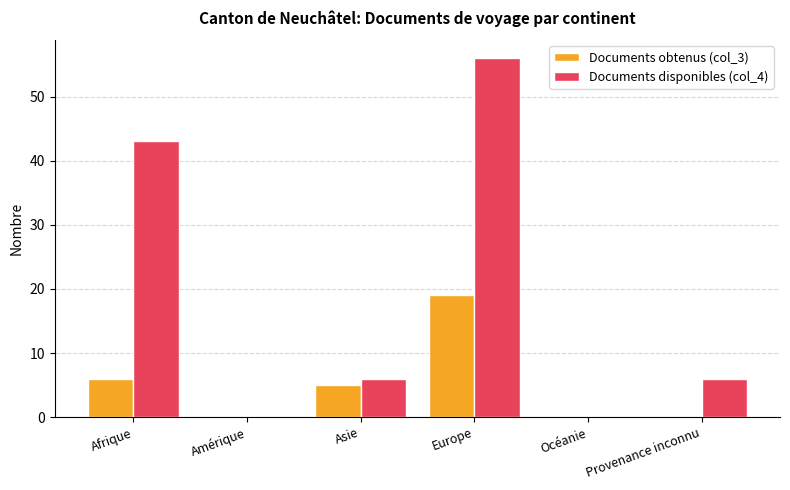

Does the chart contain stacked bars?

No